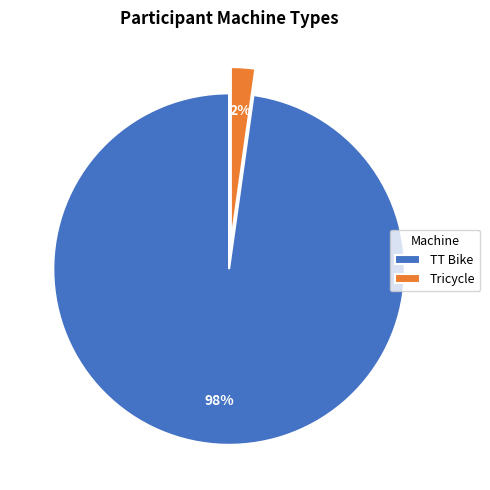

Which has a higher value, TT Bike or Tricycle?

TT Bike